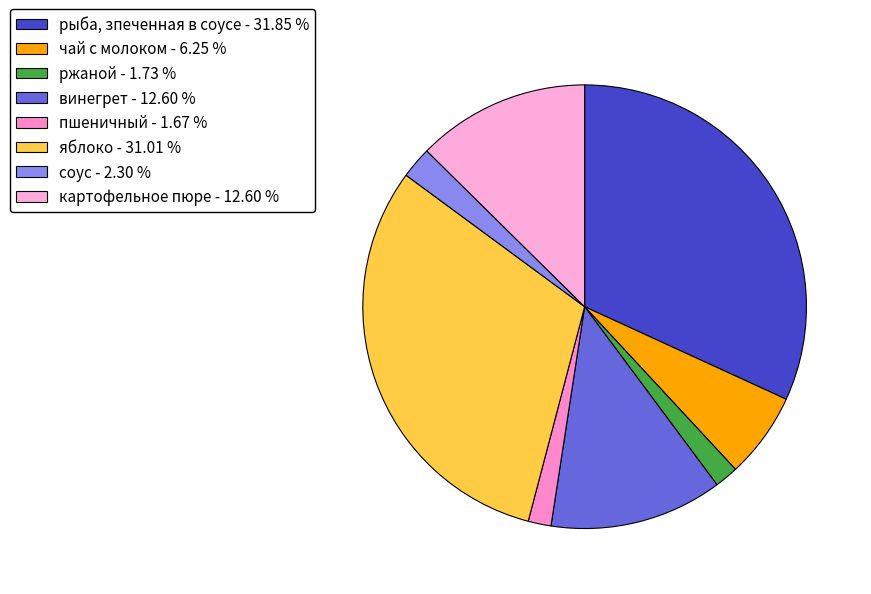

How much of the chart is everything except соус?

97.7%